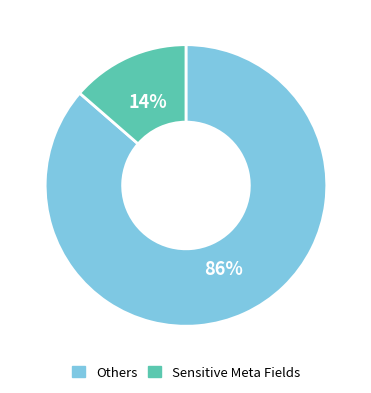

How many slices are in this pie chart?

2